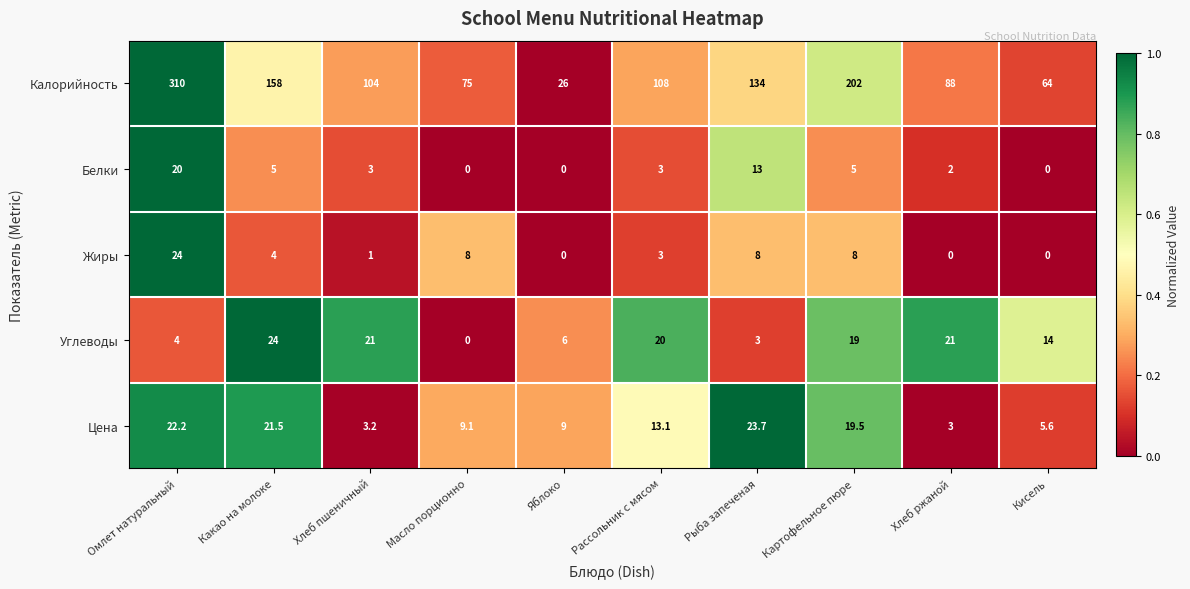

Which series has the largest total across all categories?

Калорийность